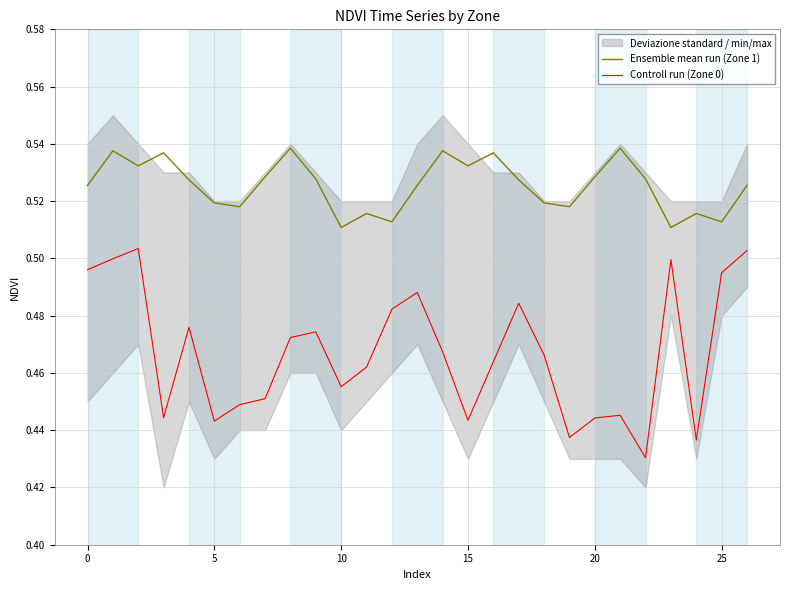

Where is Ensemble mean run (Zone 1) nearest to the value 0?

10